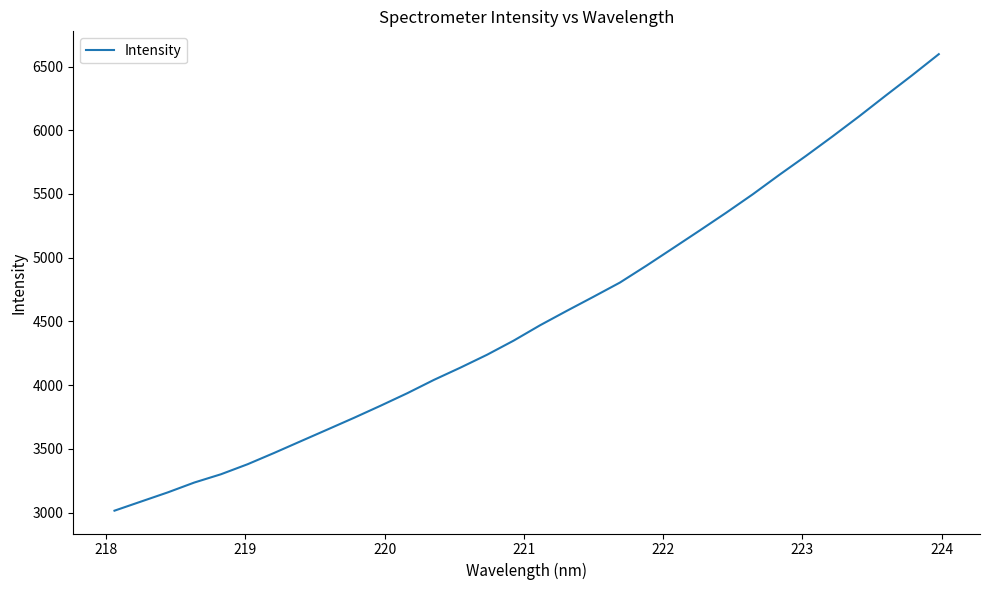

What is the greatest value displayed?

6597.0